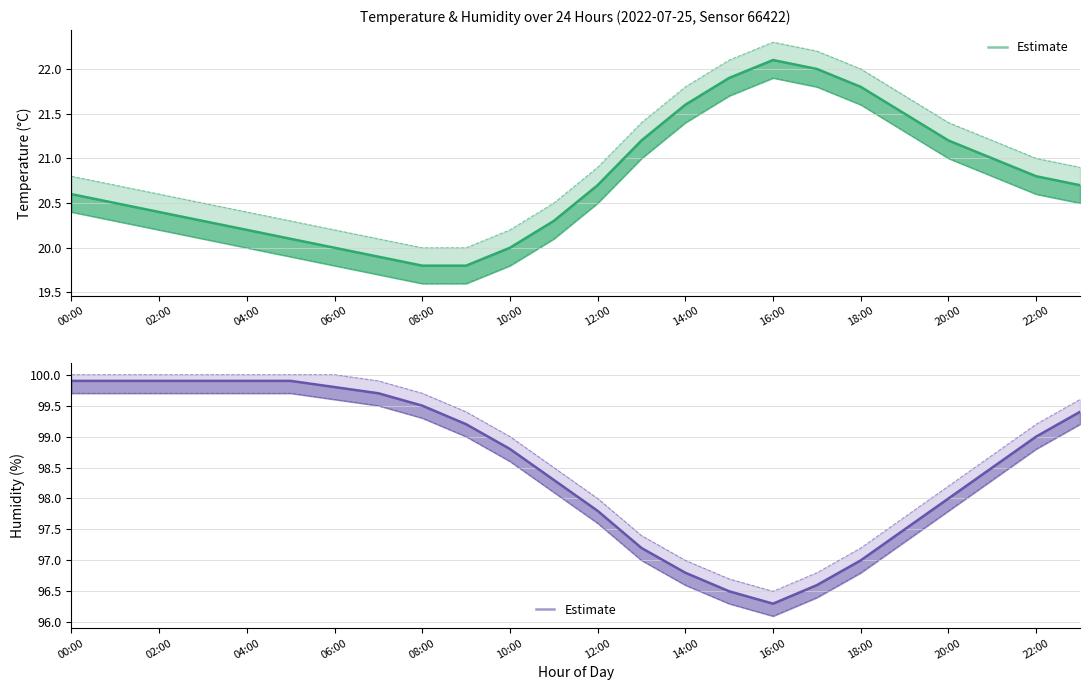

At which label is humidity closest to 98?

20:00